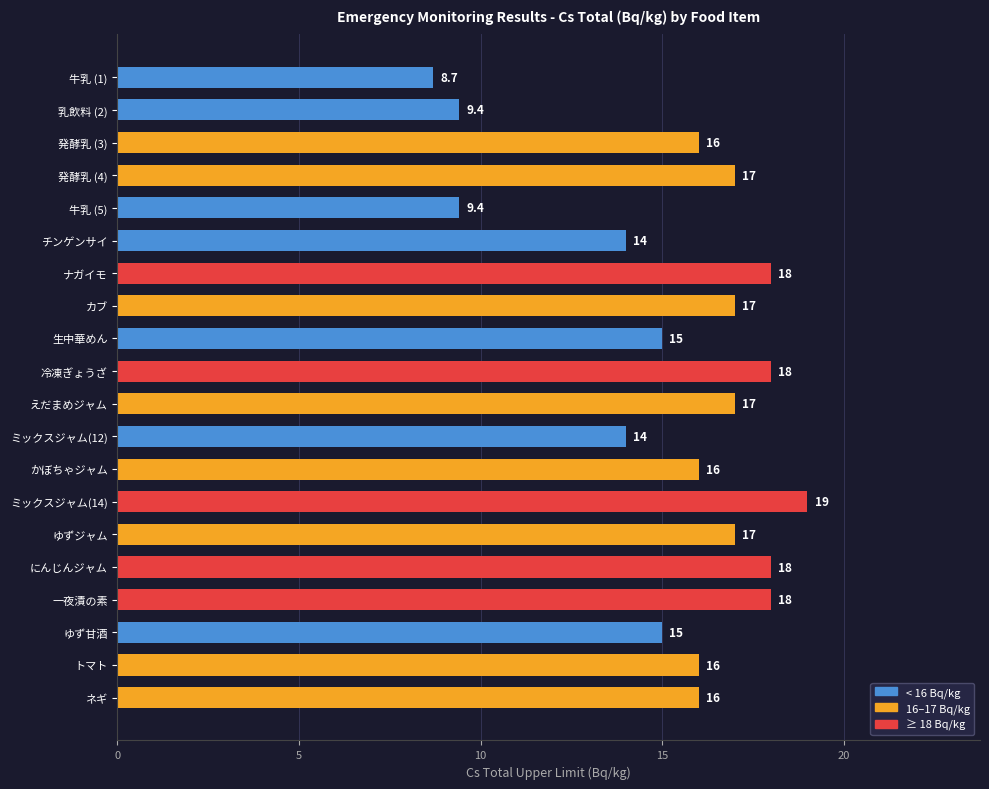

What is the average value?

15.4